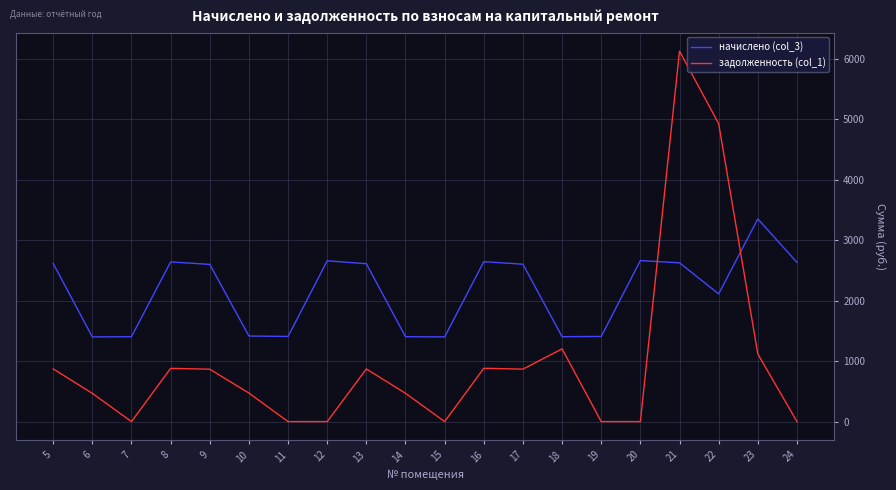

List the series in order of their peak value, lowest first.

начислено (col_3), задолженность (col_1)